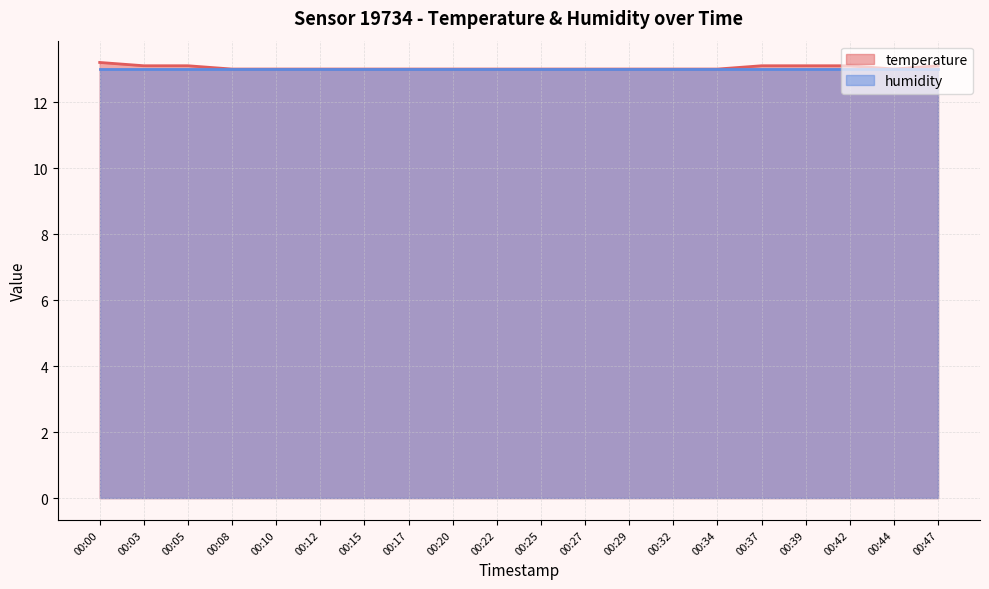

True or false: the data shows 13.0 at 00:08.

True